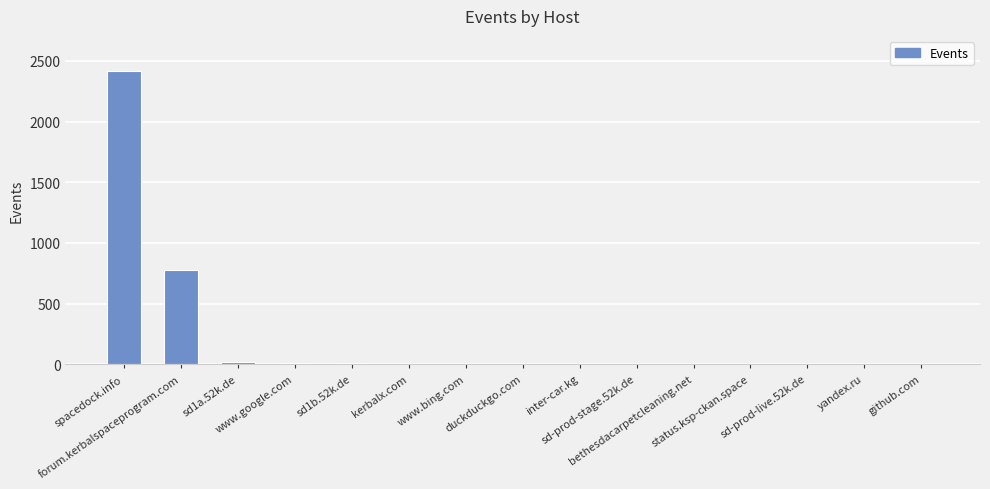

What is the sum of all values?

3251